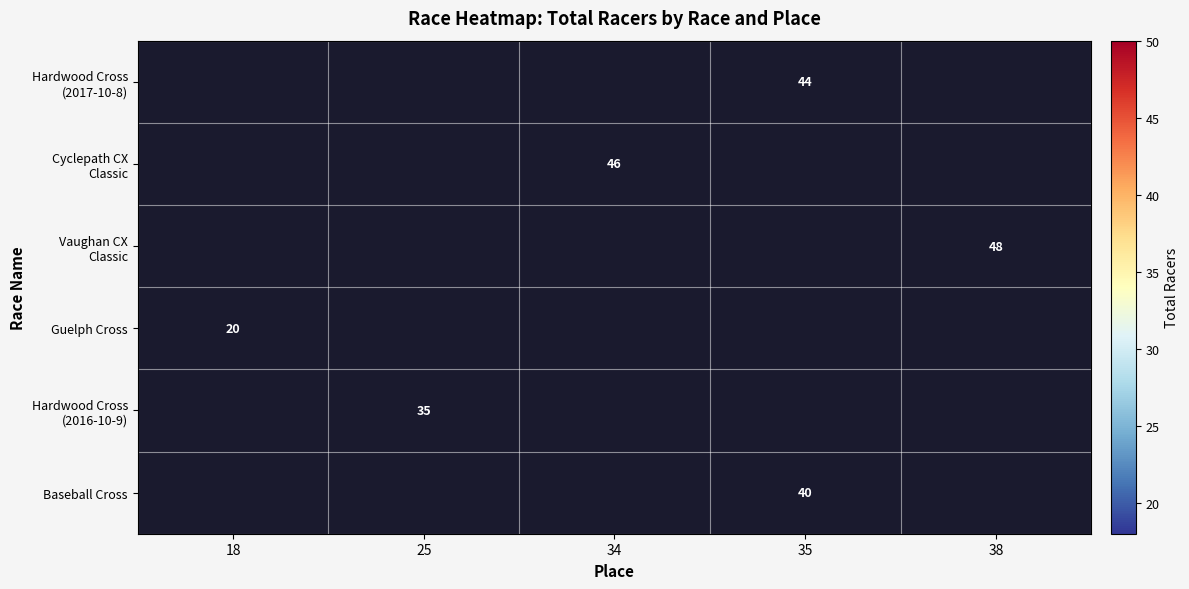

Which label corresponds to the smallest value in the chart?

18